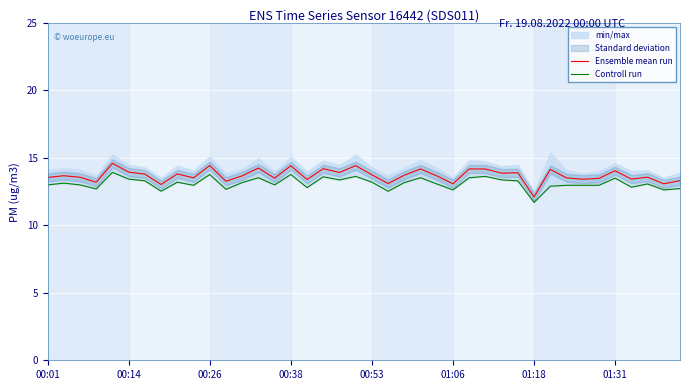

What is the maximum value for Ensemble mean run?

14.6